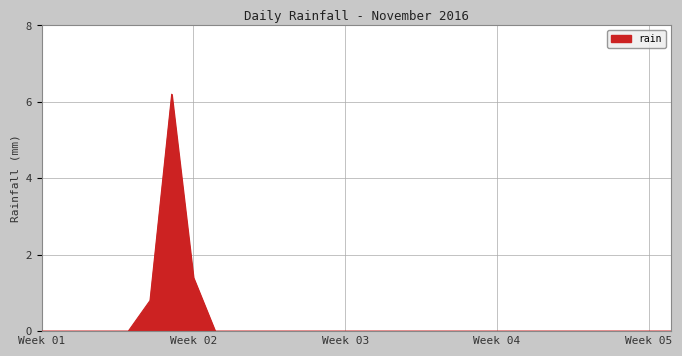

What is the maximum value shown in the chart?

6.2